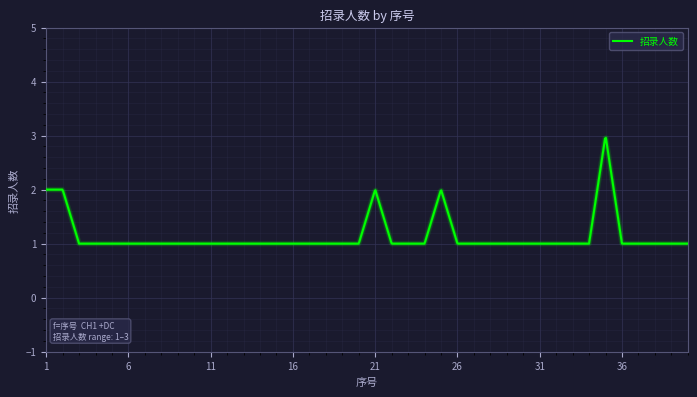

What is the difference between the maximum and minimum values?

2.0